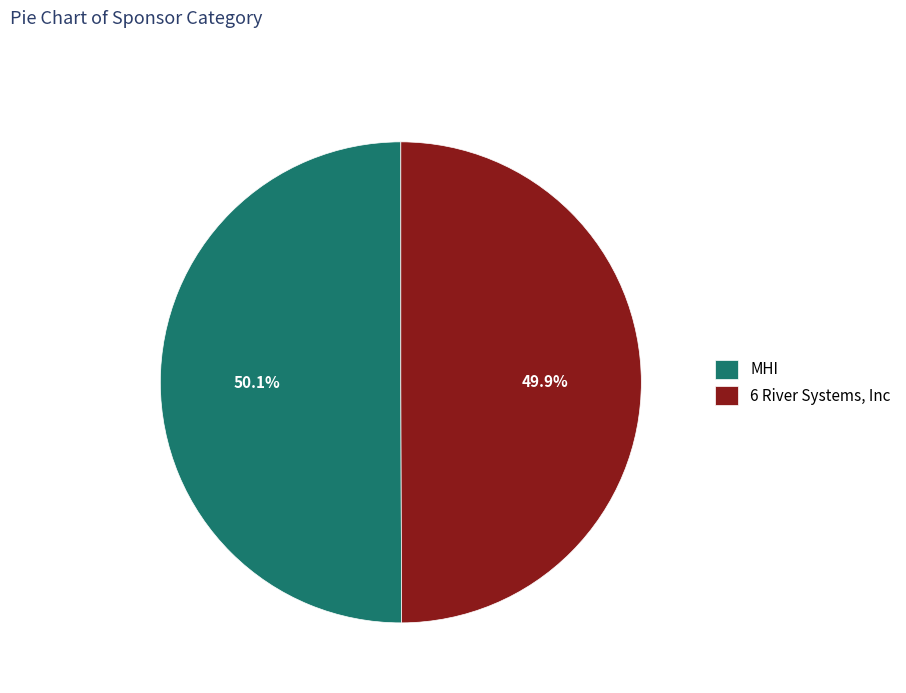

Is there any slice that represents more than half of the pie?

Yes